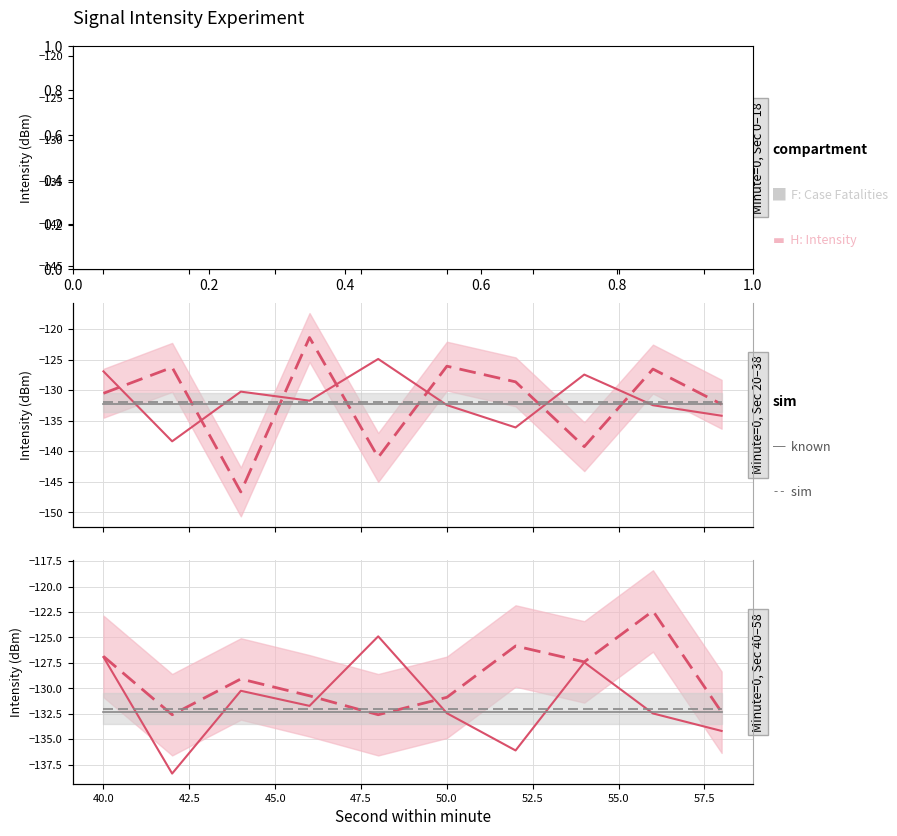

Which series has the largest total across all categories?

H: Intensity (sim)